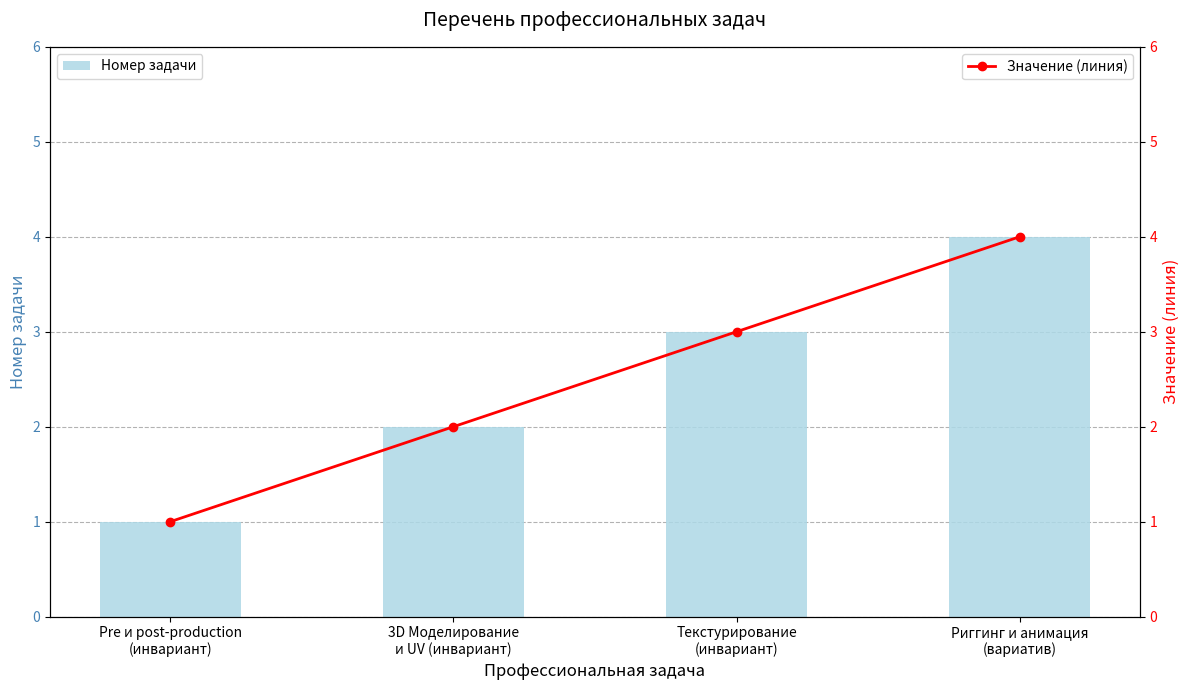

Reading left to right, extract all data points from this chart.

Номер задачи: 1	2	3	4
Значение (линия): 1	2	3	4